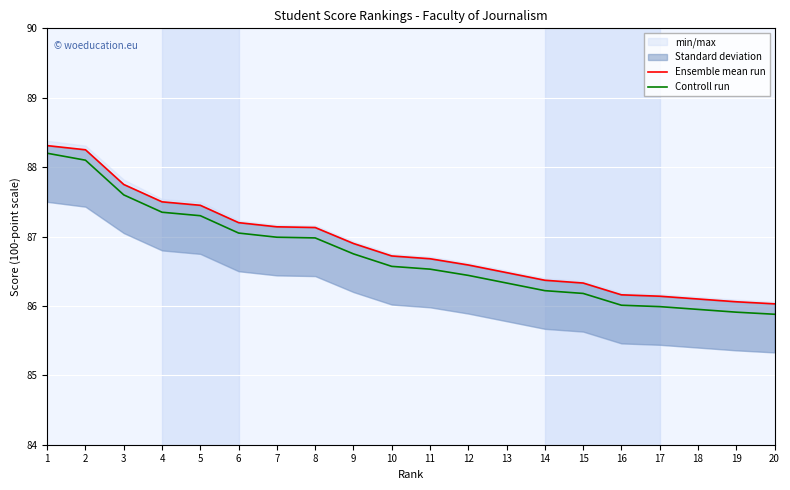

What is the value of the Controll run point at the 13th from the left?

86.3